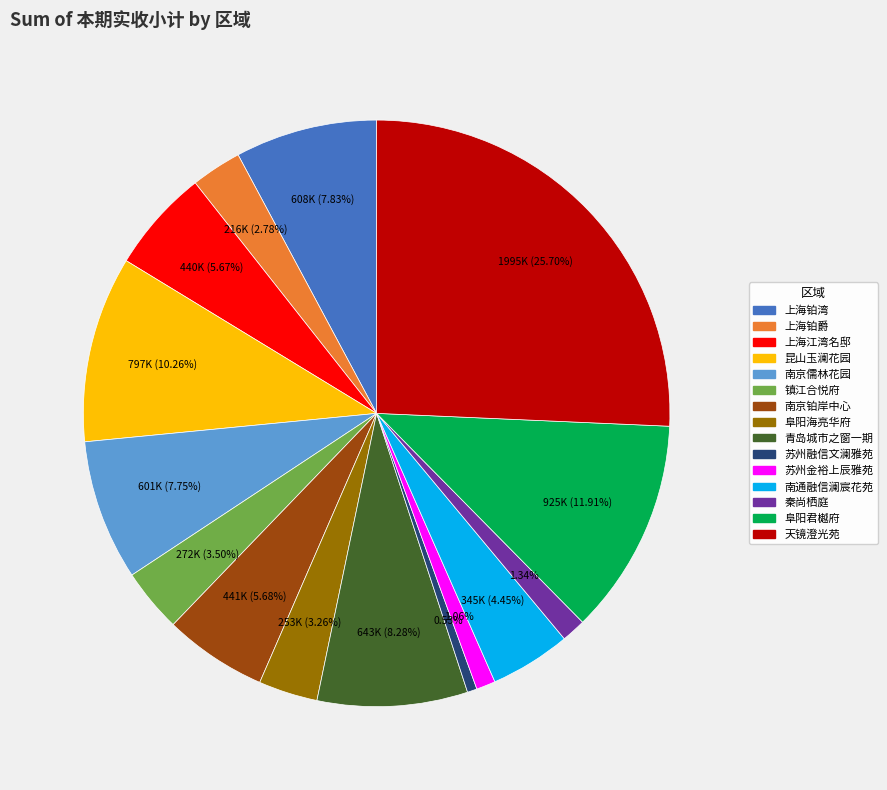

Do 昆山玉澜花园 and 青岛城市之窗一期 together represent more than half of the pie?

No